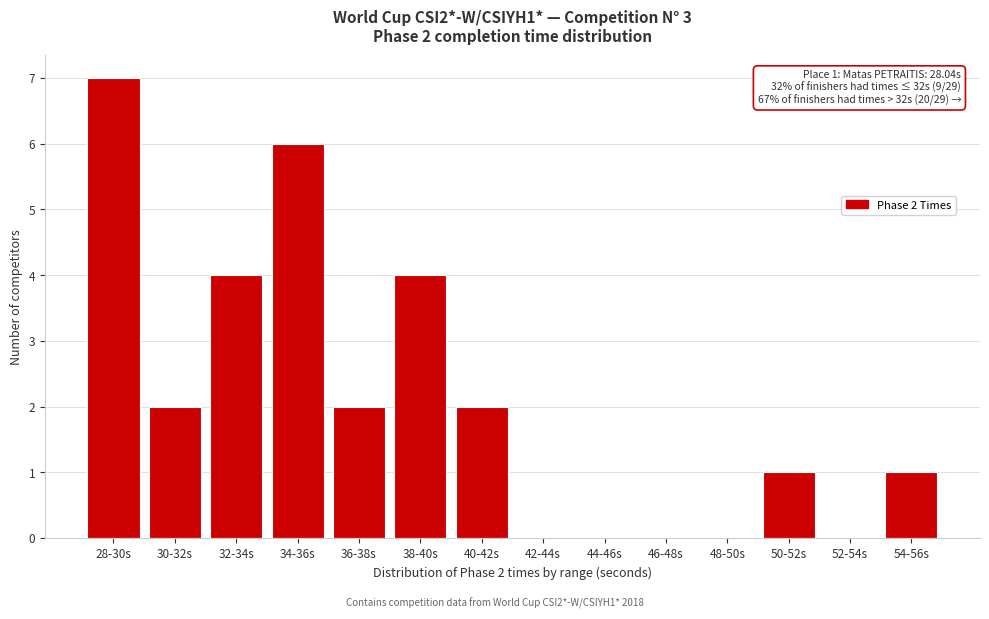

Reading left to right, what are all the values shown in this chart?

28-30s=7	30-32s=2	32-34s=4	34-36s=6	36-38s=2	38-40s=4	40-42s=2	42-44s=0	44-46s=0	46-48s=0	48-50s=0	50-52s=1	52-54s=0	54-56s=1